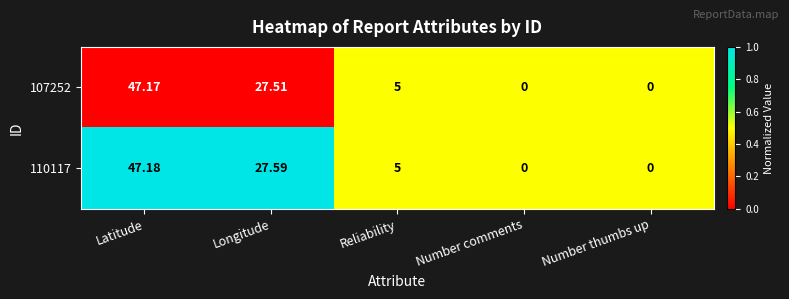

Where is 107252 nearest to the value 23?

Longitude